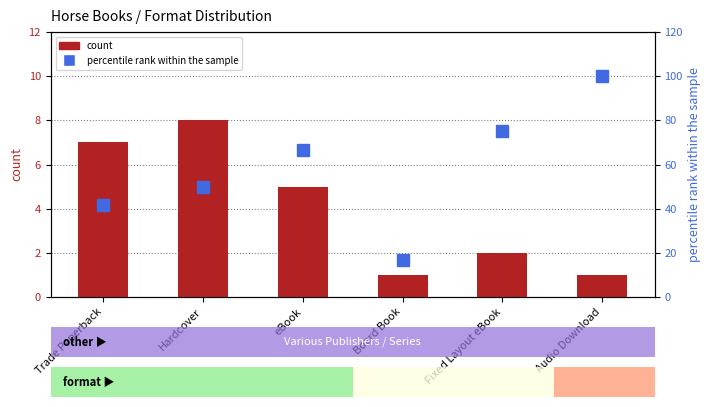

How many data points in percentile rank within the sample are less than 66?

3